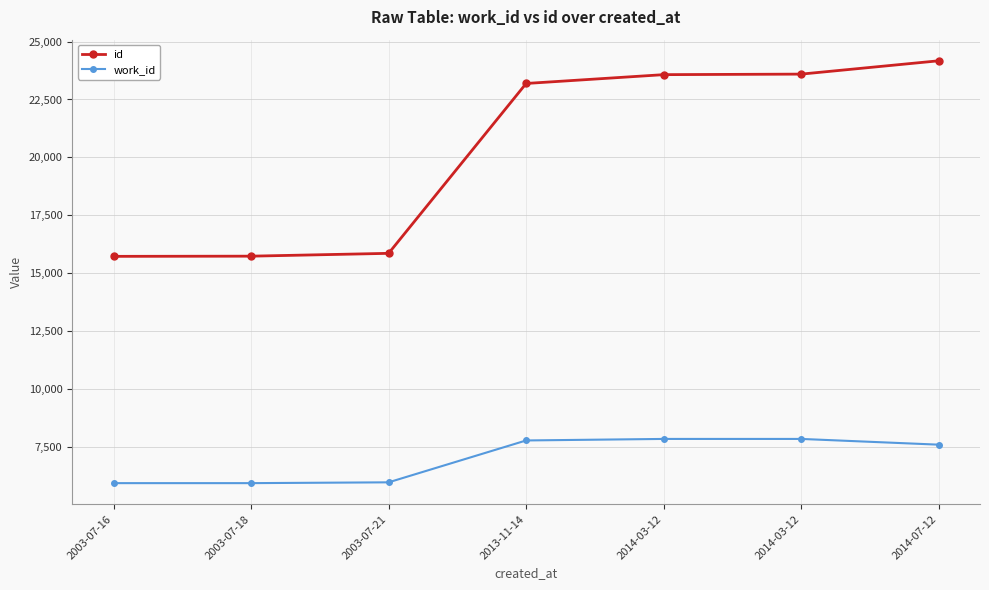

What is the difference between the second highest and second lowest values in the id series?

7865